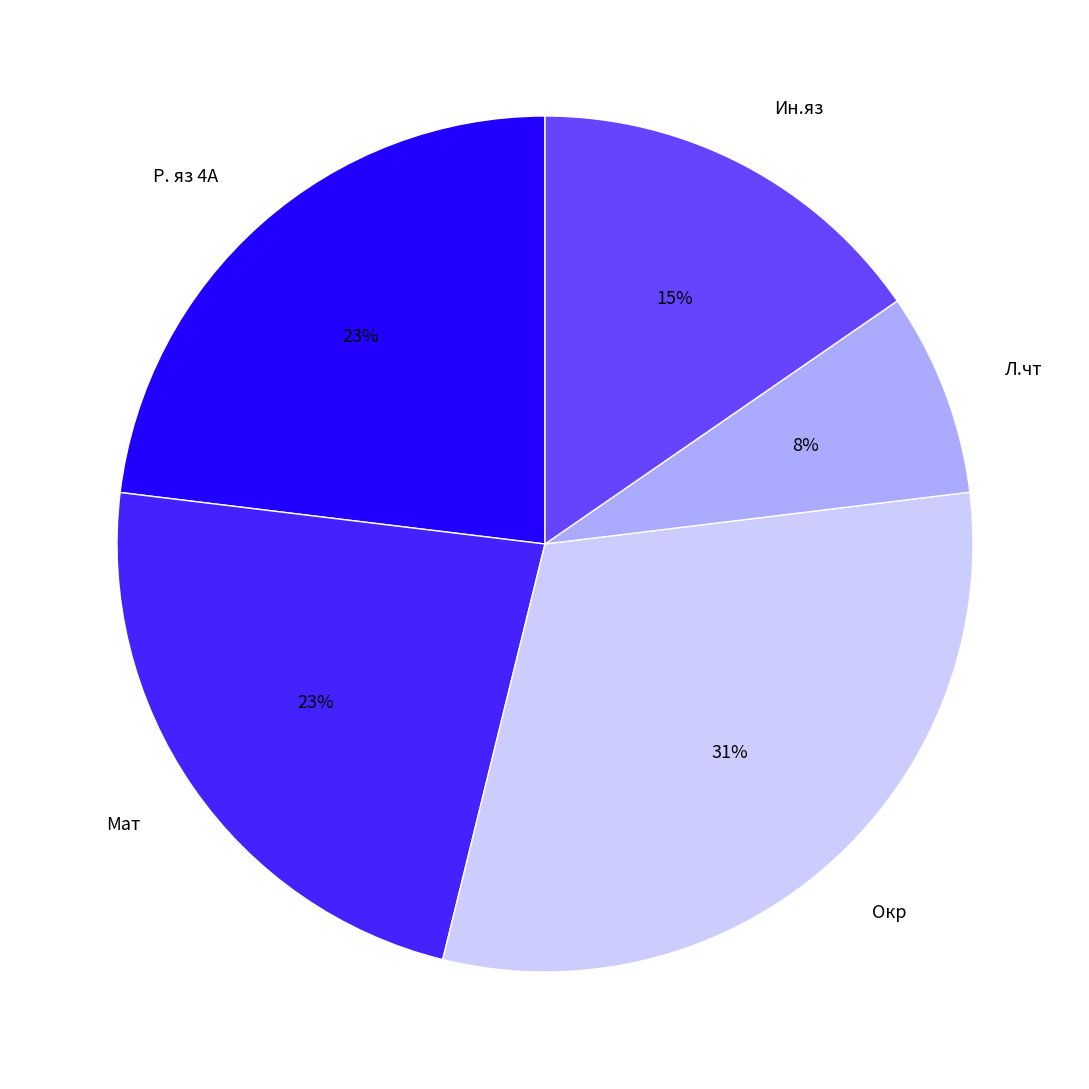

Count the number of slices in the pie.

5